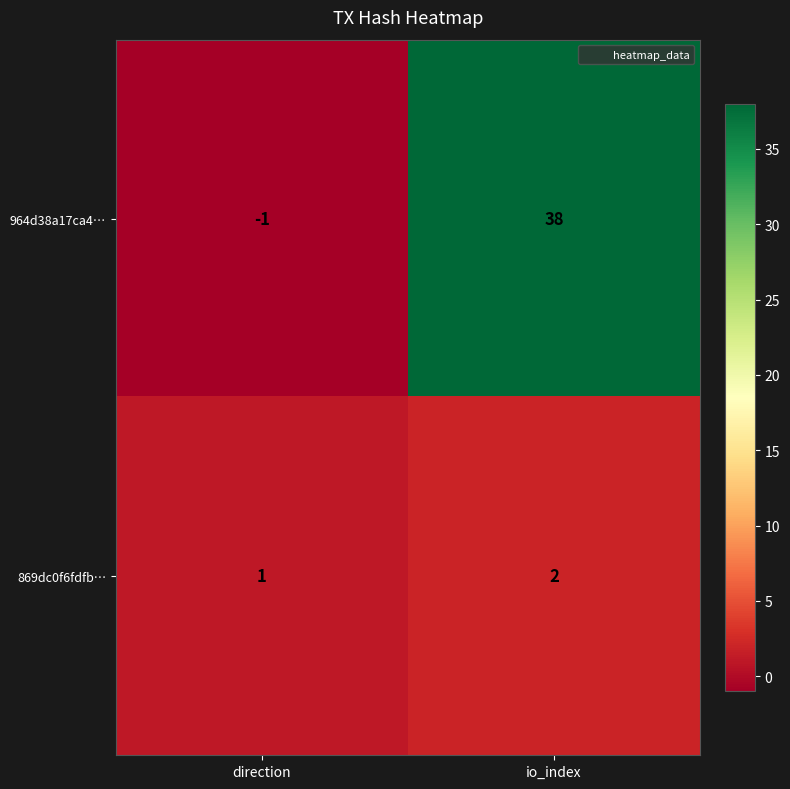

True or false: 869dc0f6fdfb… has a value of 1 at io_index.

False